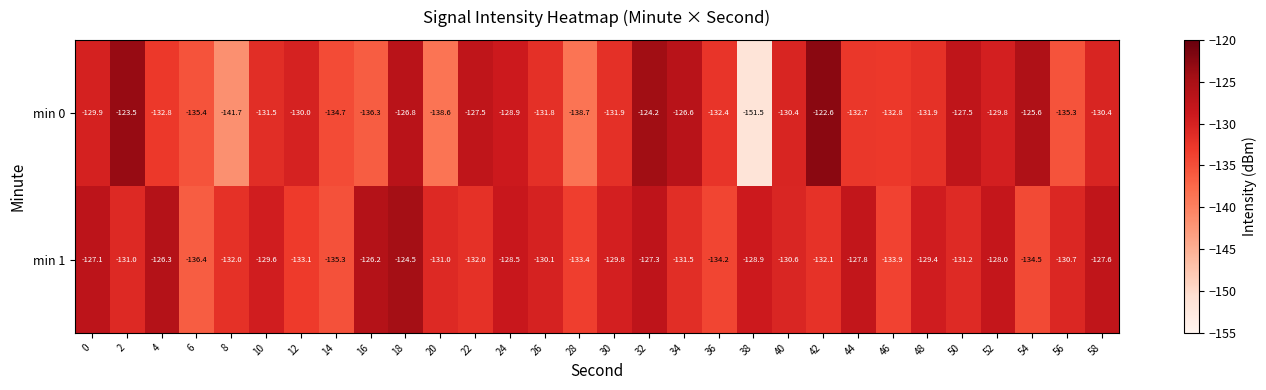

What is the approximate value of min 1 at 0?

-127.1